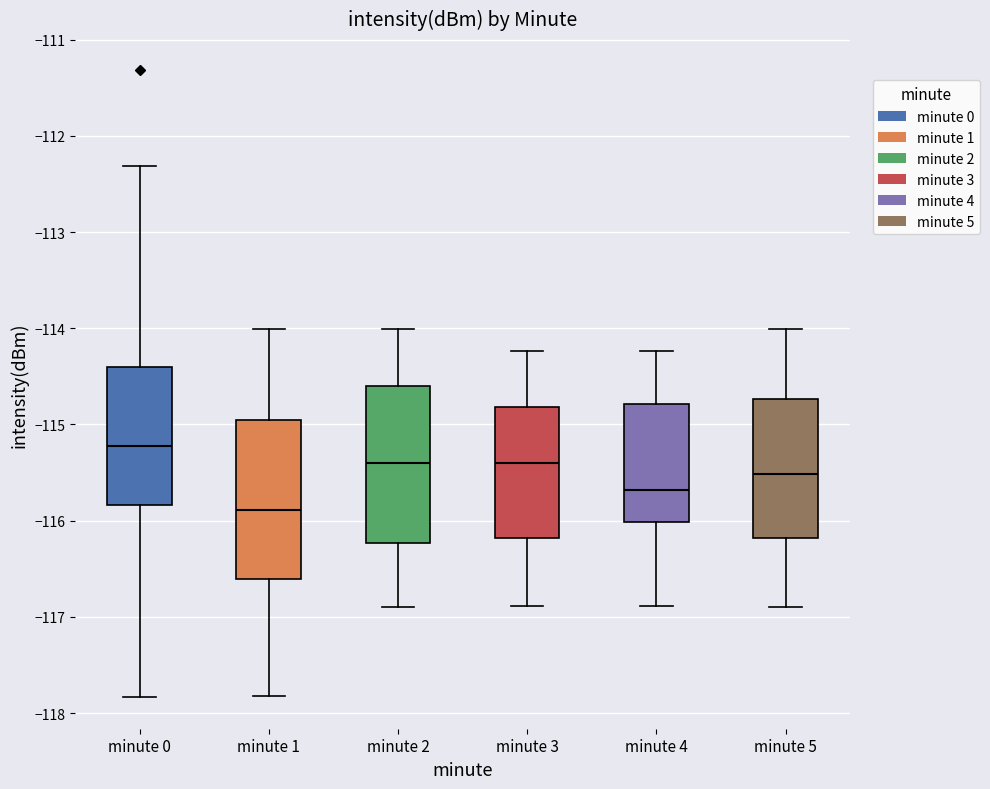

Where does the lower whisker of the box for minute 3 end on the y-axis? The values are not printed on the chart, so give them approximately, as read against the axis.

-116.9